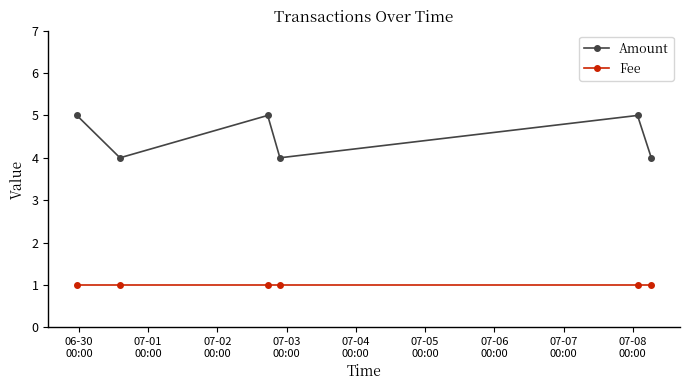

What is the sum of all Fee values?

6